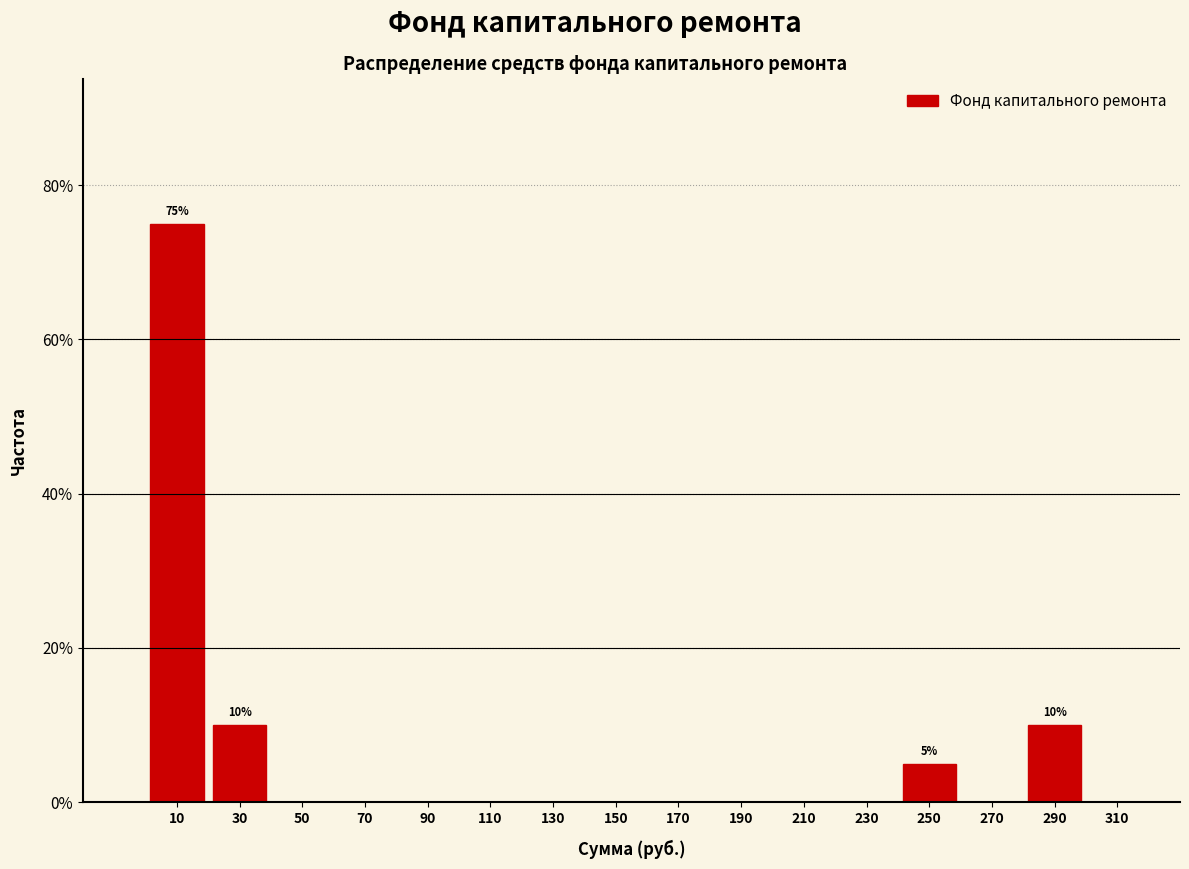

Over which range of the x-axis is the bar tallest?

0 to 20